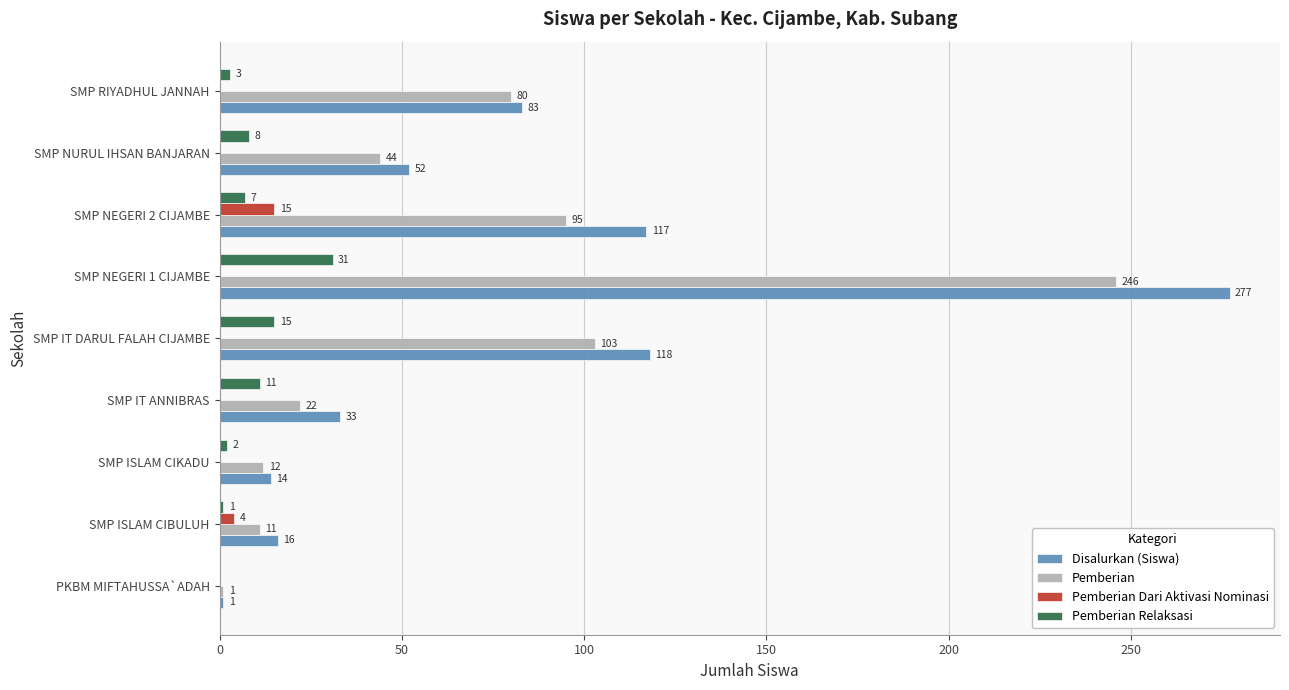

True or false: Pemberian Relaksasi has a value of 8 at SMP NURUL IHSAN BANJARAN.

True